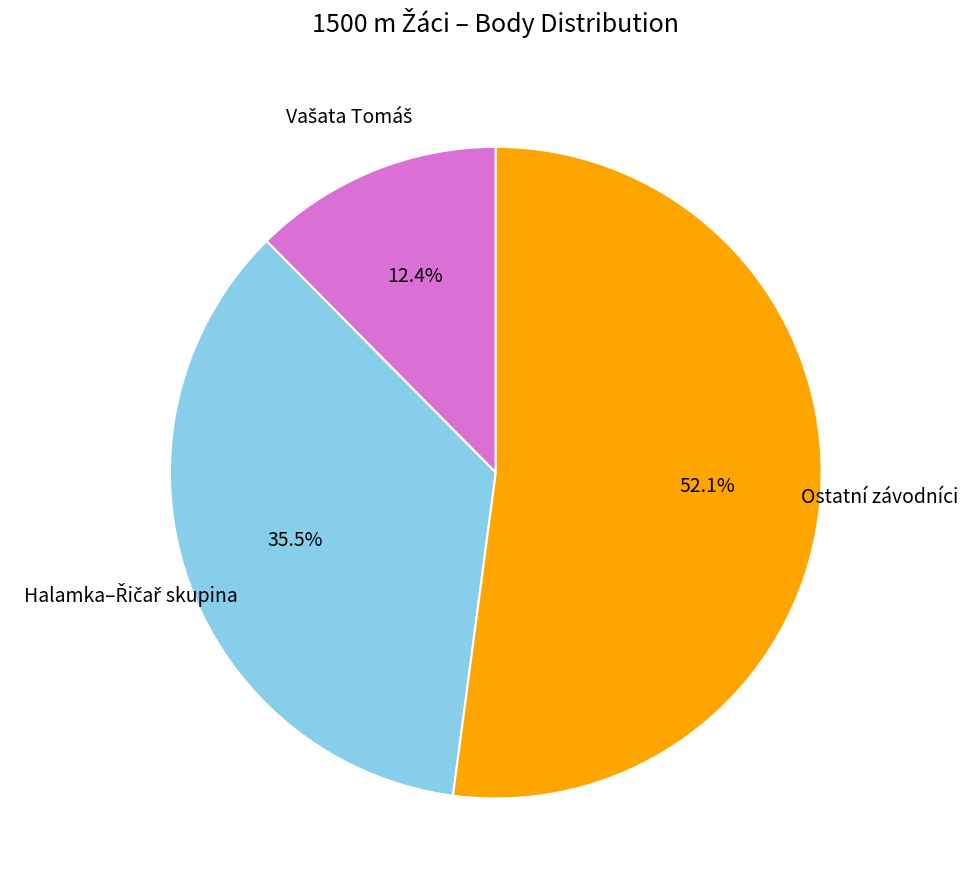

Does Ostatní závodníci represent more than half of the total?

Yes